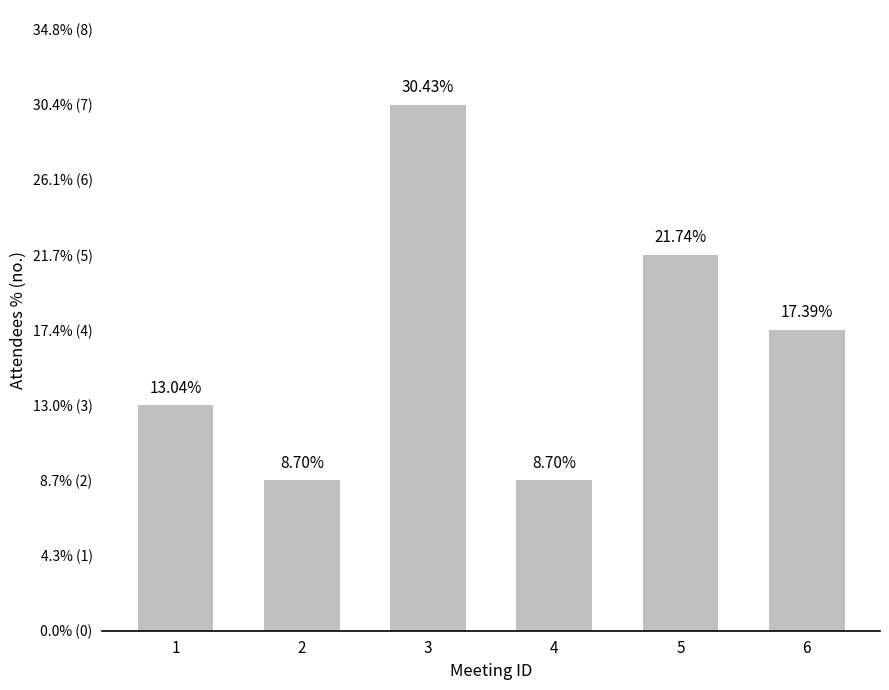

Which category has the lowest value across all series?

2